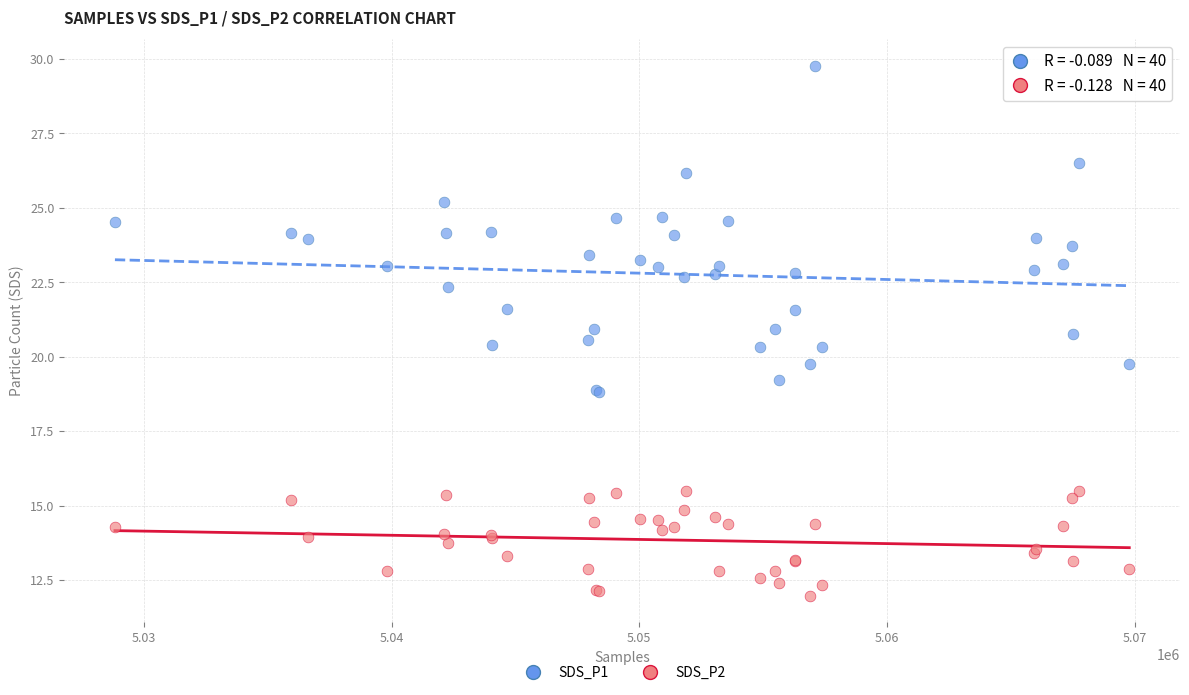

Which series reaches the maximum Y coordinate?

SDS_P1